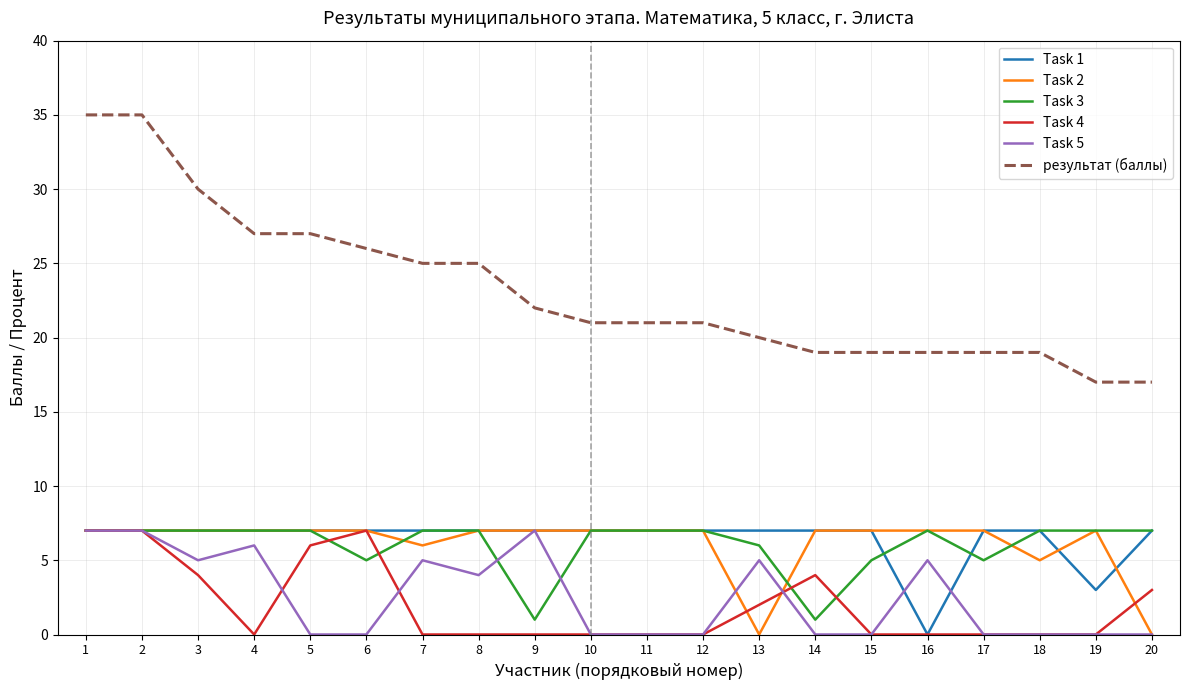

What is the spread (max minus min) of values at 8?

25